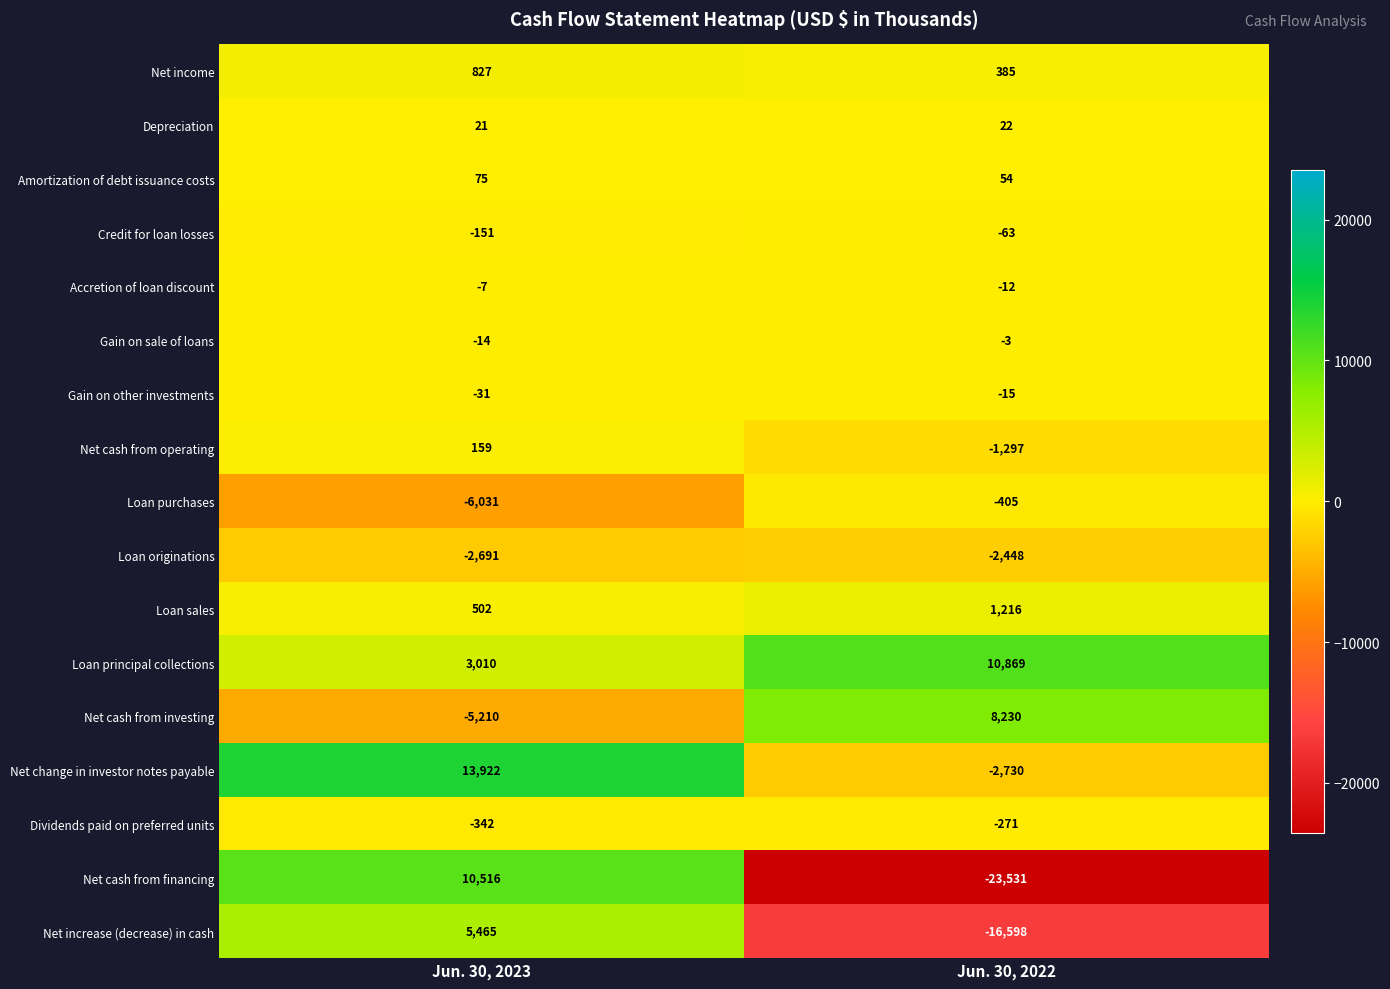

What is the highest value of the Gain on sale of loans series?

-3